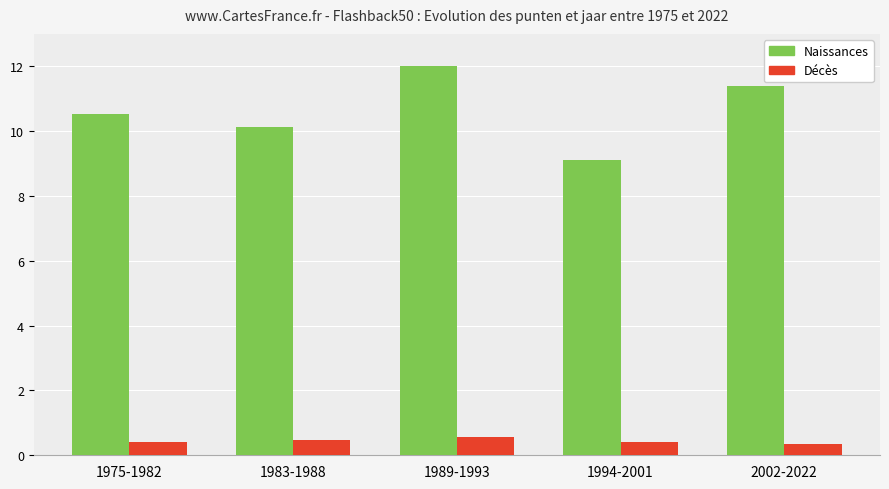

Is it true that Naissances equals 9.1 at 1994-2001?

True